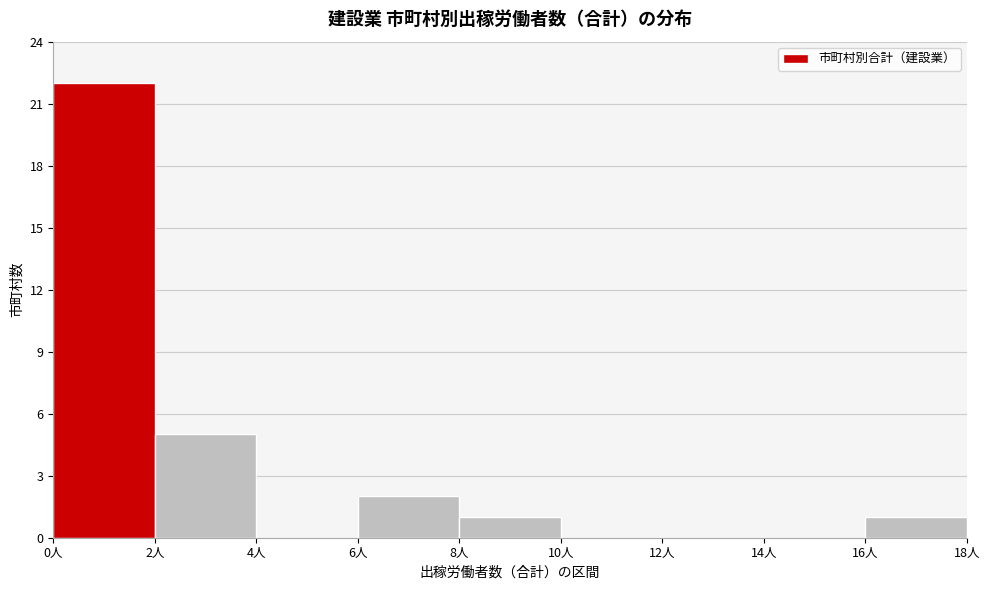

Reading left to right, transcribe this chart: for each bar, give the range it covers on the x-axis and its height. The values are not printed on the chart, so give them approximately, as read against the axis.

0 to 2: 22
2 to 4: 5
4 to 6: 0
6 to 8: 2
8 to 10: 1
10 to 12: 0
12 to 14: 0
14 to 16: 0
16 to 18: 1